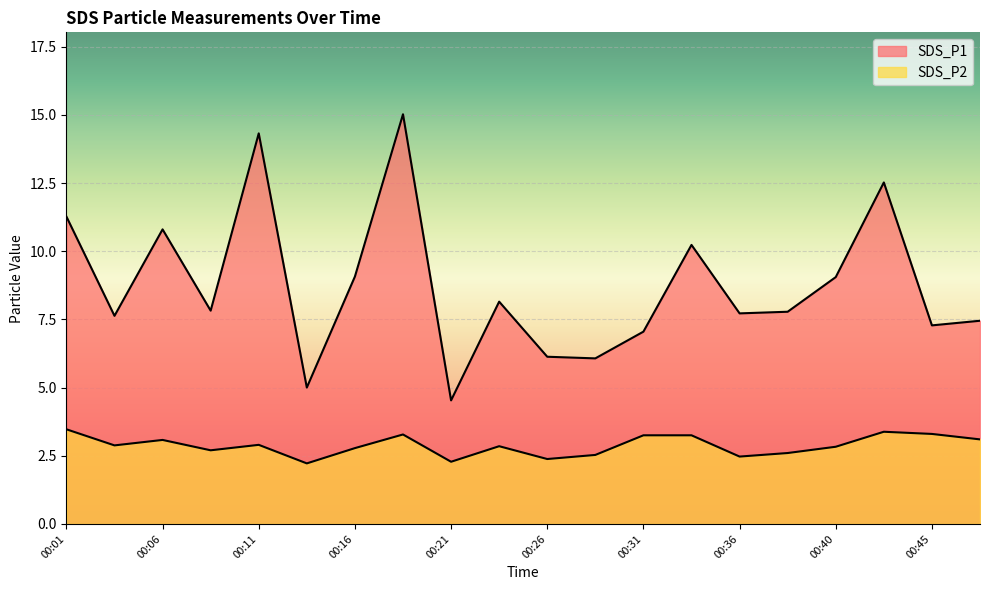

How many categories are shown in the chart?

20